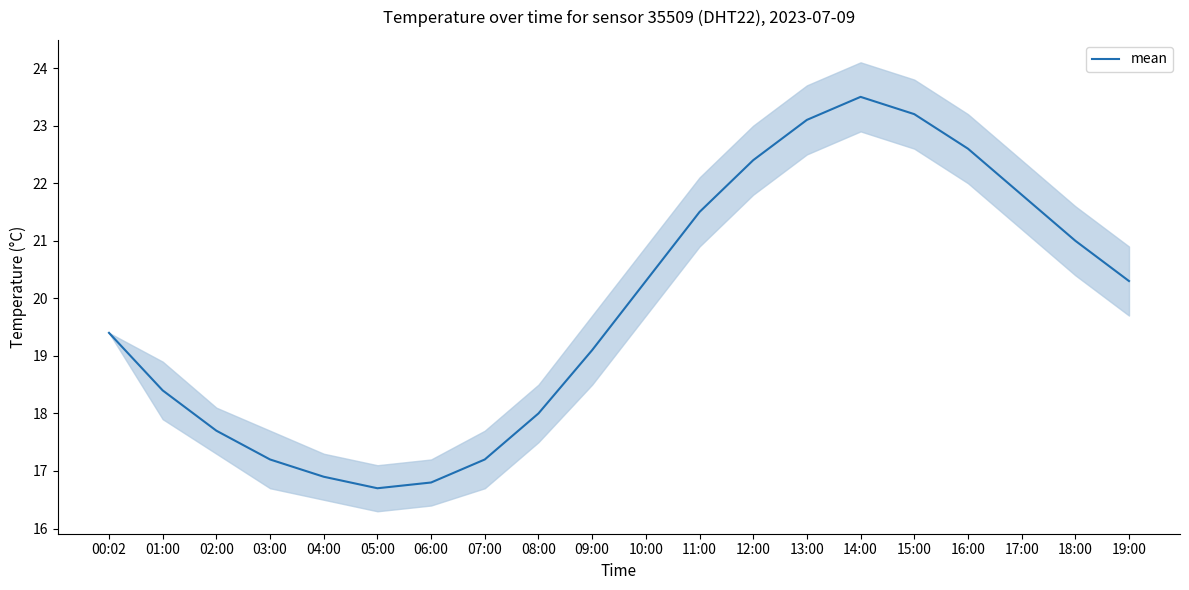

Is this an area chart (filled region under the line)?

No